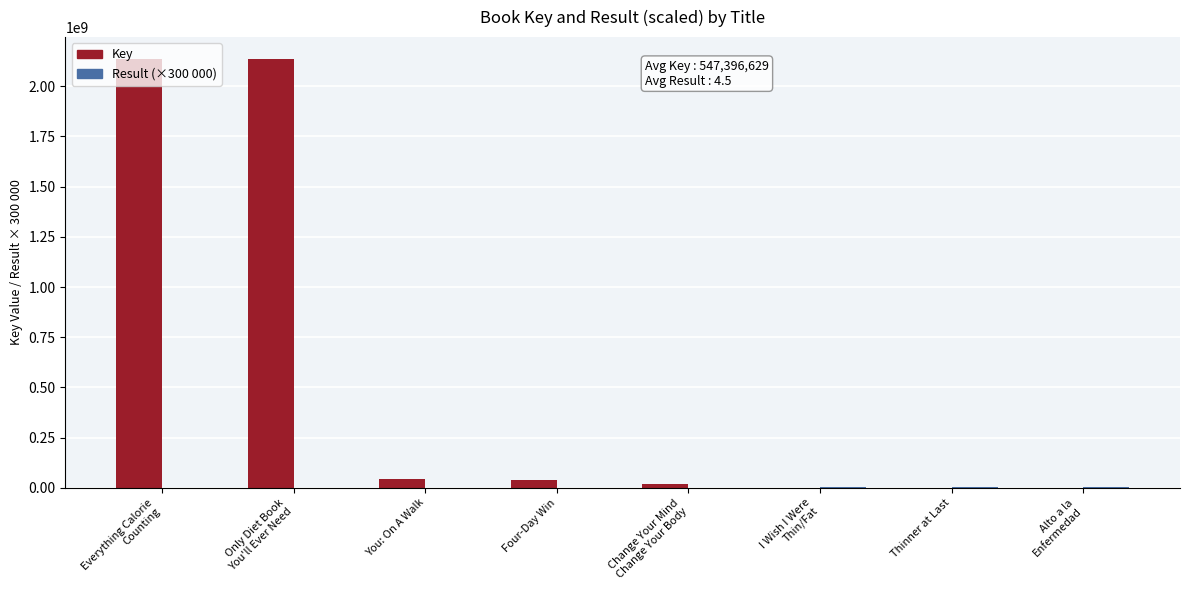

What is the greatest value displayed?

2137717014